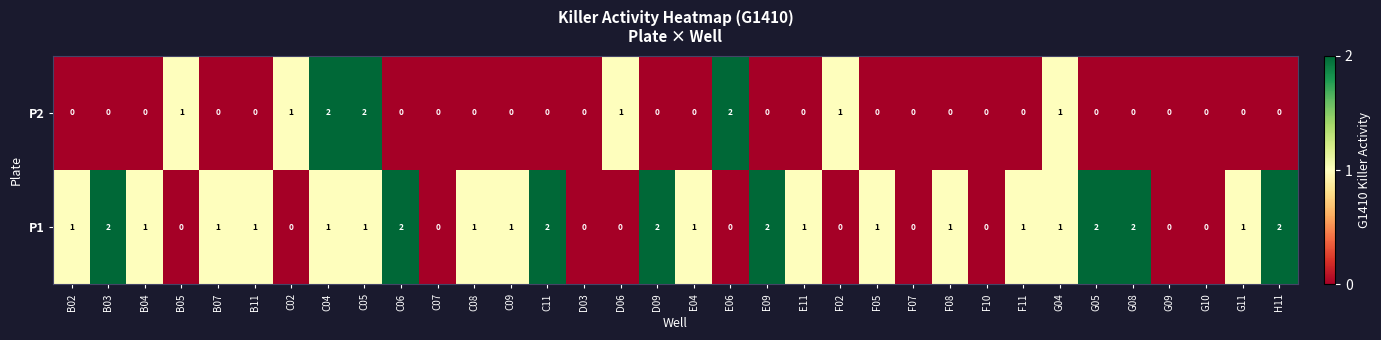

Rank the series by their average value, from lowest to highest.

P2, P1